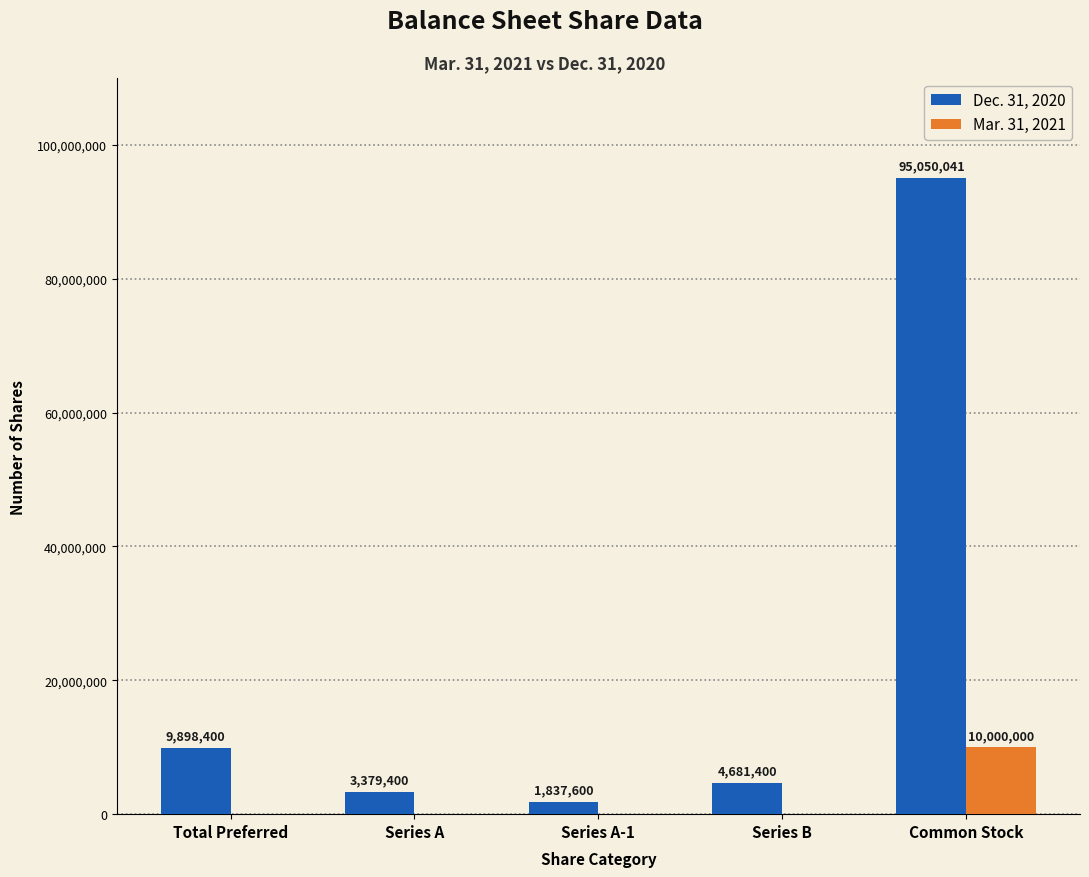

Reading right to left, transcribe all the data shown in this chart.

Dec. 31, 2020: 95050041	4681400	1837600	3379400	9898400
Mar. 31, 2021: 10000000	0	0	0	0